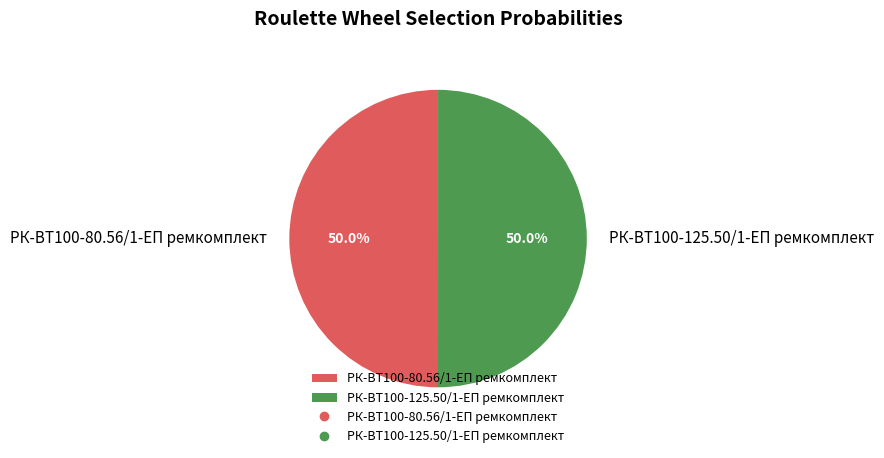

What is the total percentage of РК-ВТ100-125.50/1-ЕП ремкомплект and РК-ВТ100-80.56/1-ЕП ремкомплект?

100.0%